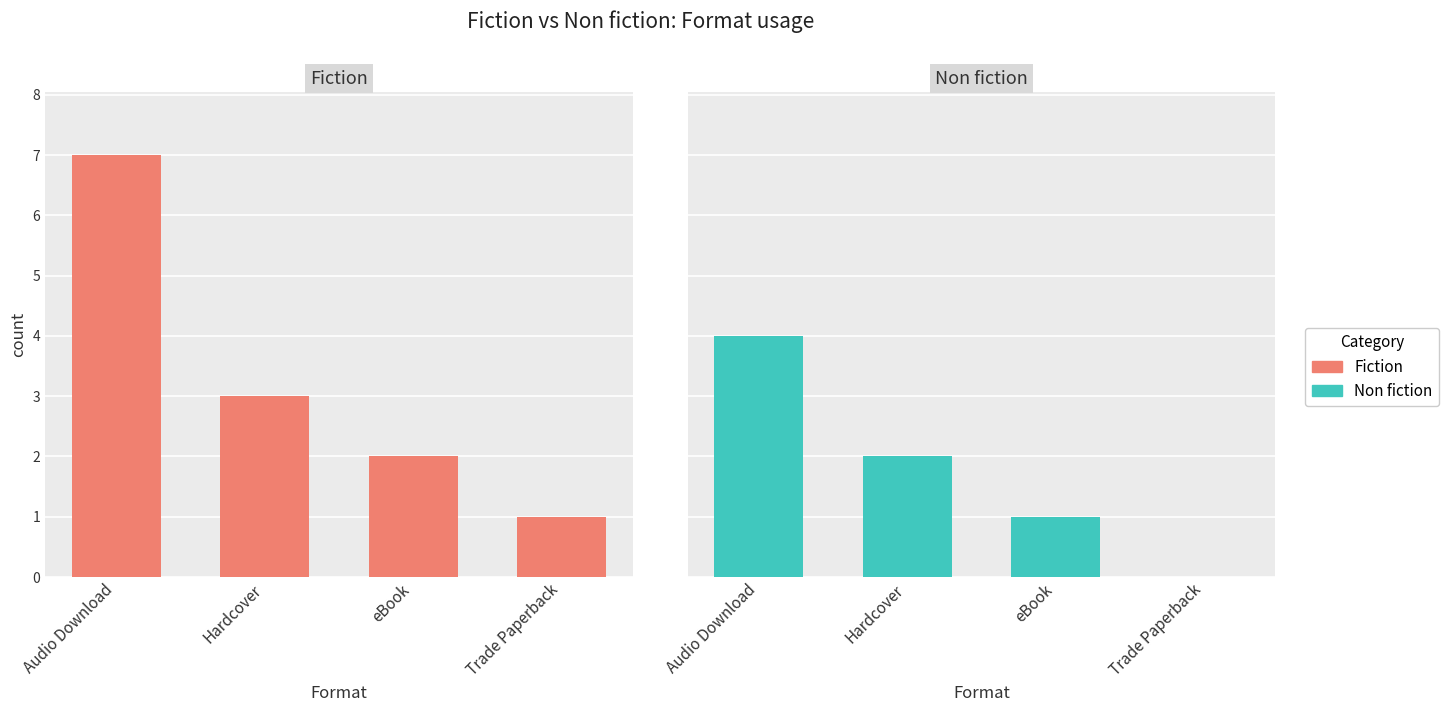

How many distinct data groups are displayed?

2